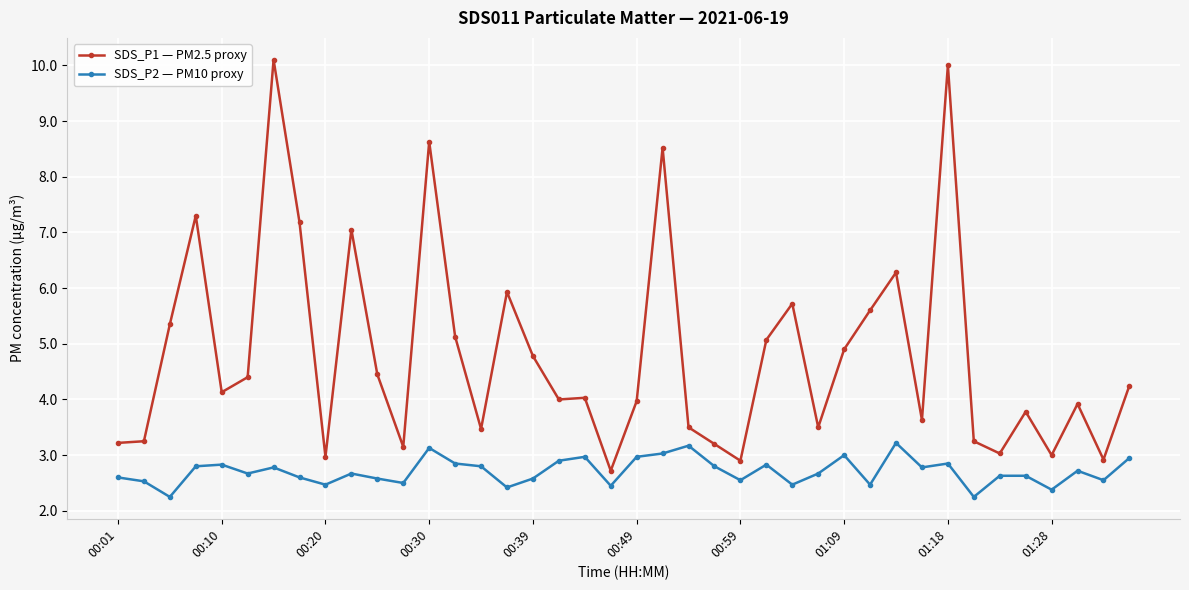

Which series has the largest total across all categories?

SDS_P1 — PM2.5 proxy